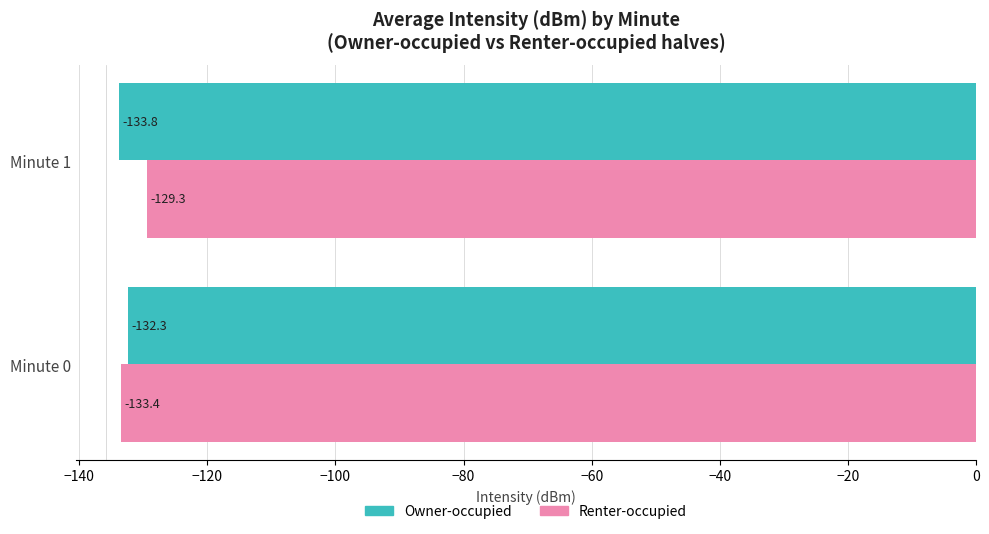

At which label does Owner-occupied reach its minimum?

Minute 1